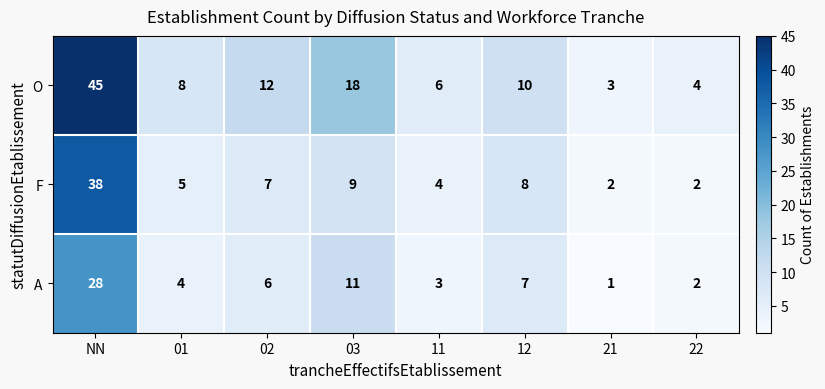

Rank the series by their maximum value, from highest to lowest.

O, F, A